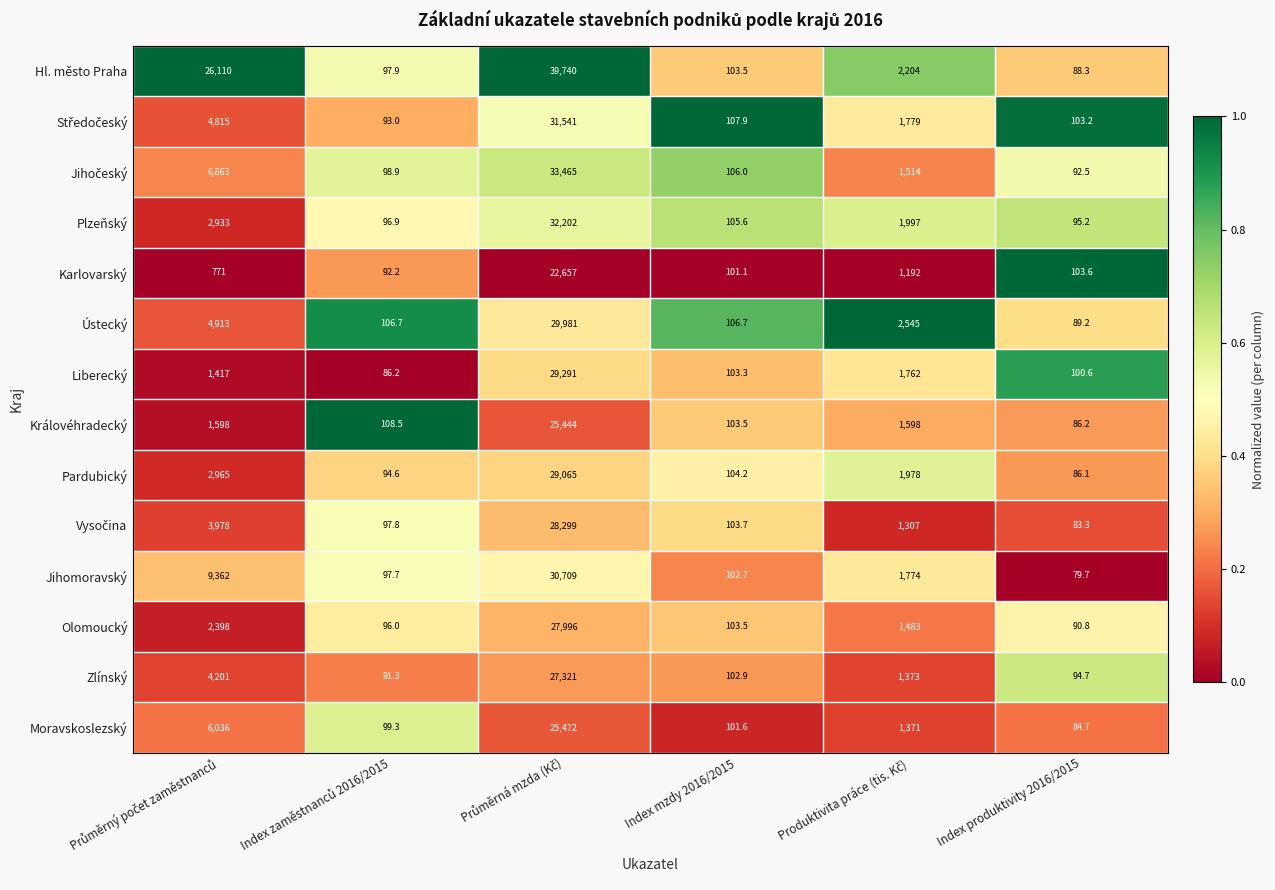

What is the maximum value for Moravskoslezský?

25472.0